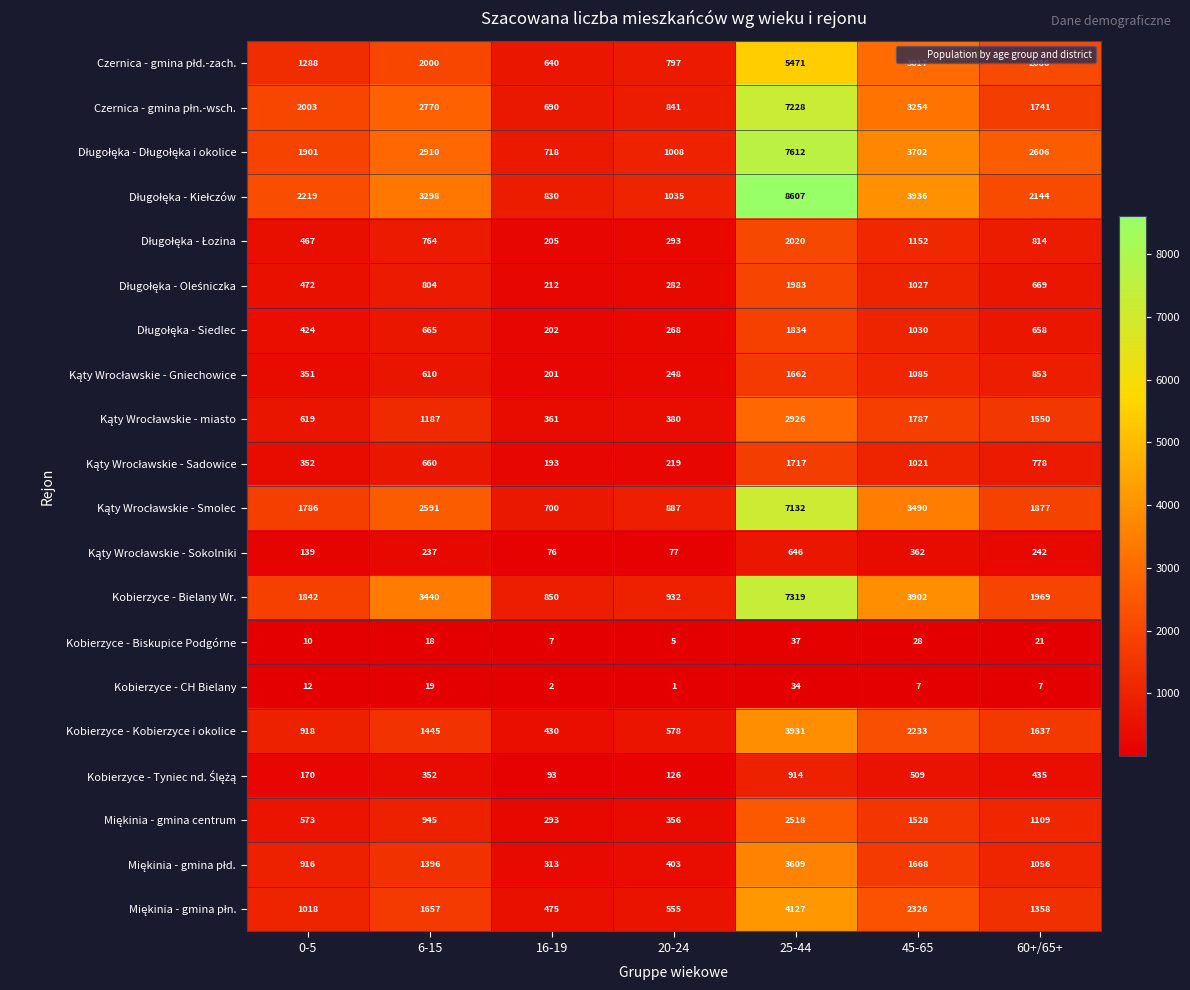

True or false: Kobierzyce - Biskupice Podgórne has a value of 12 at 16-19.

False